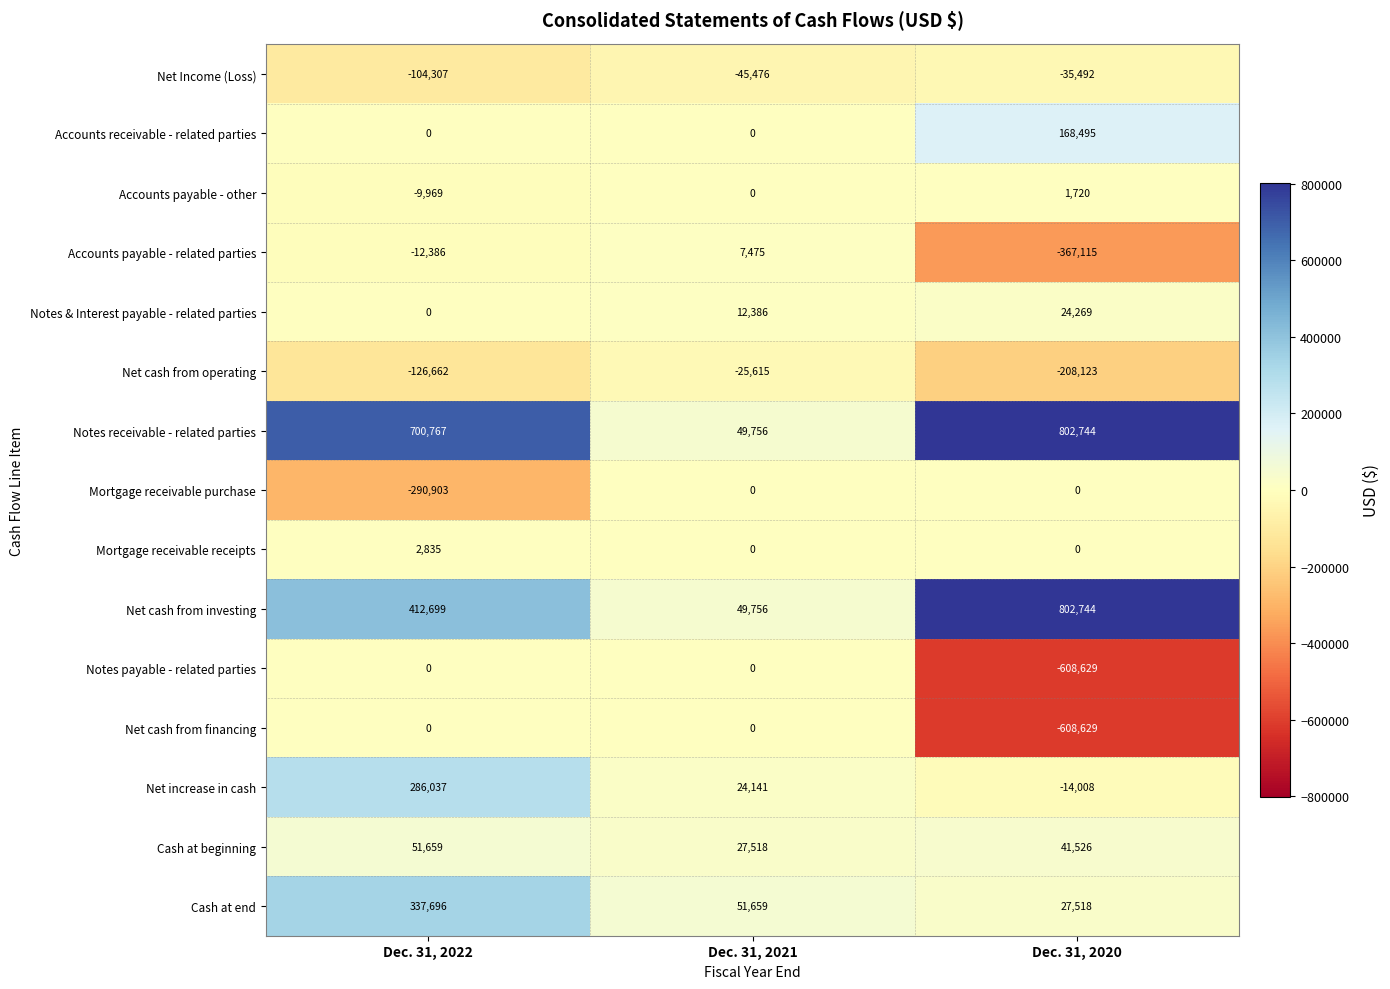

What is the difference between the highest and lowest values at Dec. 31, 2021?

97135